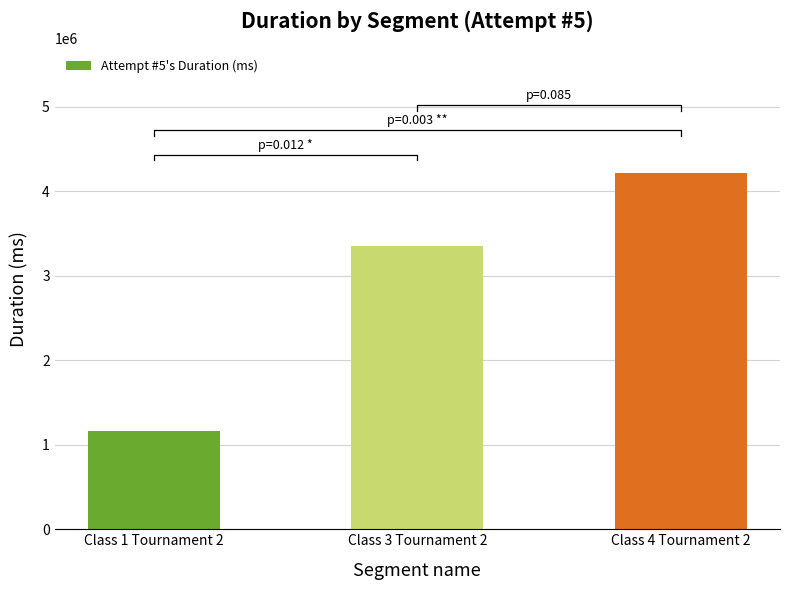

What position from the right is Class 3 Tournament 2?

2